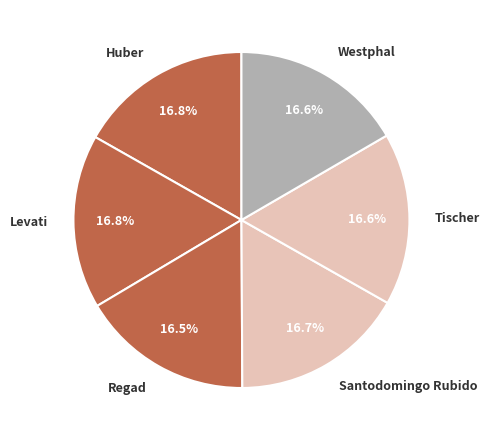

What is the ratio of the value at Tischer to the value at Santodomingo Rubido?

1.0